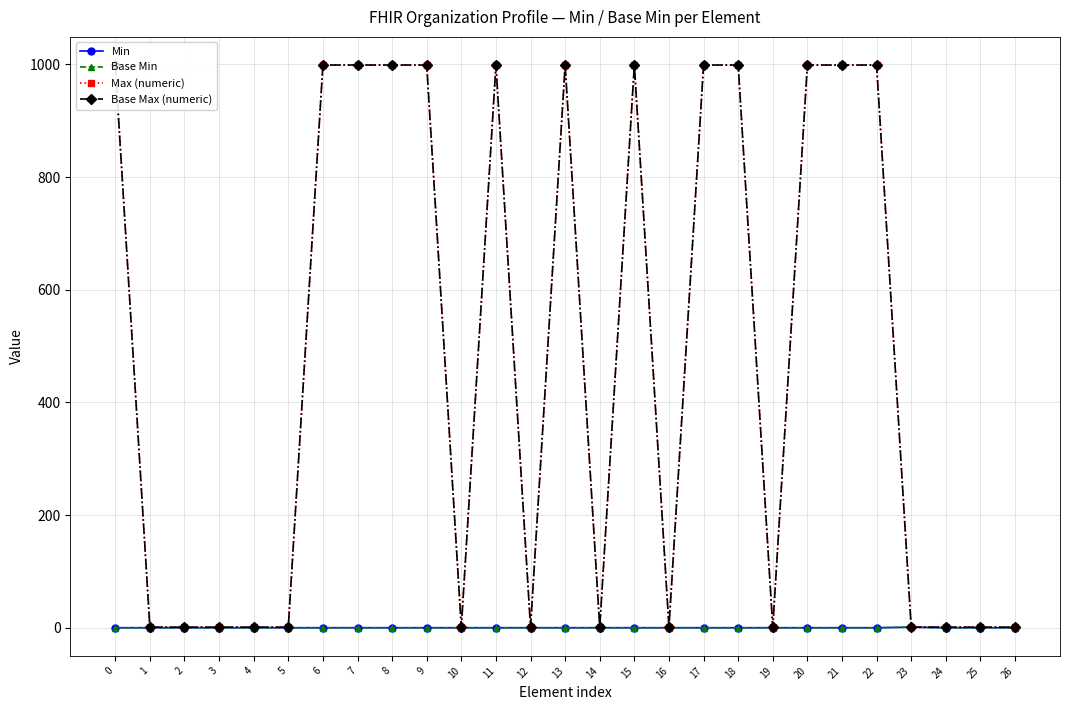

What is the average value of the Base Max (numeric) series?

482